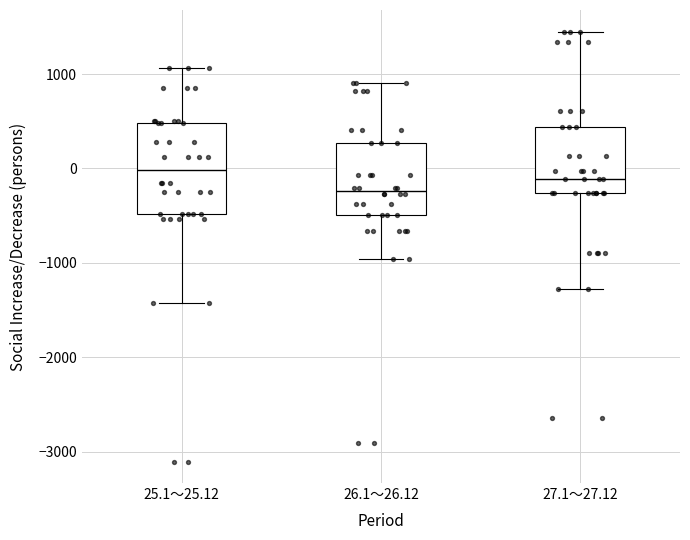

Reading left to right, transcribe this box plot: for each box, give where its median line is, the range the box spans, and where its two whiskers end, as read against the y-axis. The values are not printed on the chart, so give them approximately, as read against the axis.

25.1～25.12: median 0, box -500 to 500, whiskers -1400 to 1100
26.1～26.12: median -200, box -500 to 300, whiskers -1000 to 900
27.1～27.12: median -100, box -300 to 400, whiskers -1300 to 1500